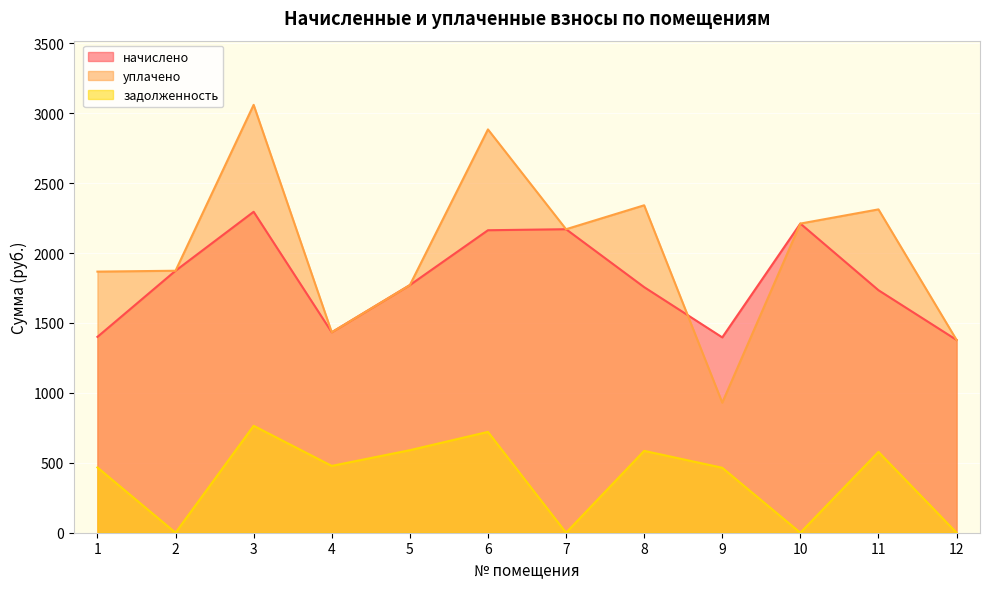

What is the sum of all начислено values?

21581.7